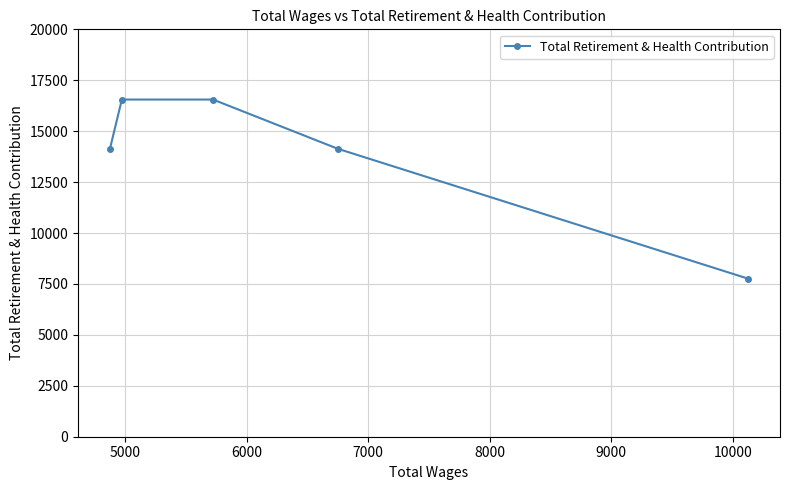

Reading right to left, transcribe all the data shown in this chart.

7760	14135	16553	16553	14135